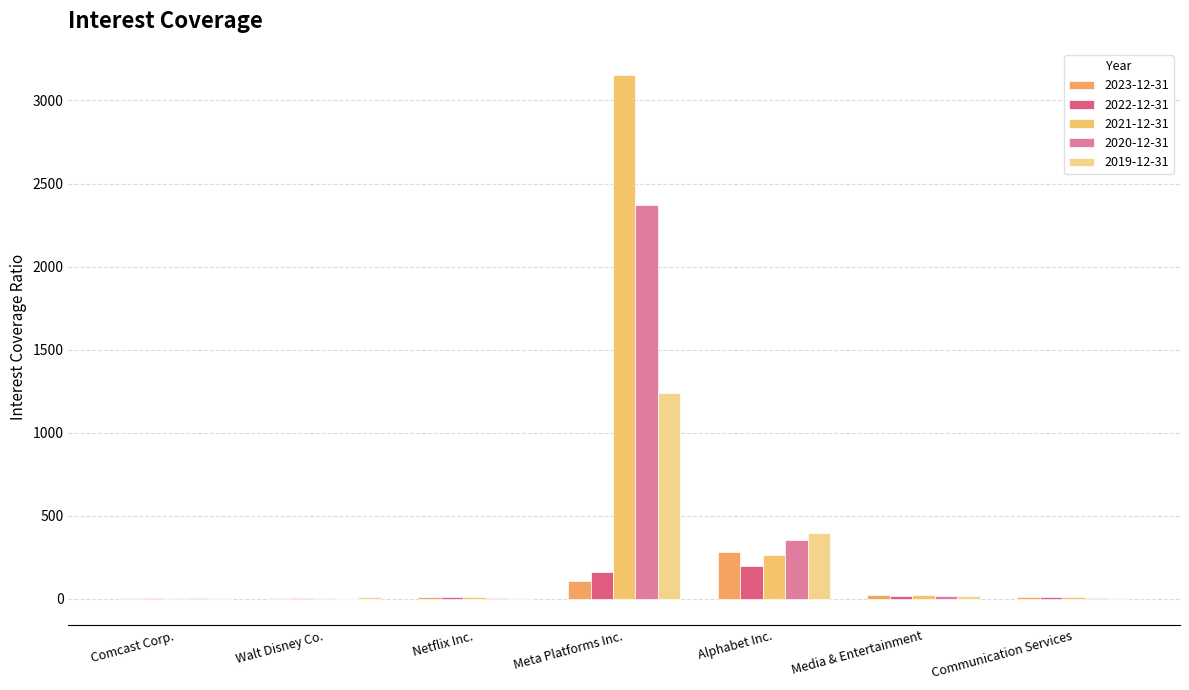

How many data points in 2022-12-31 are above 8?

5